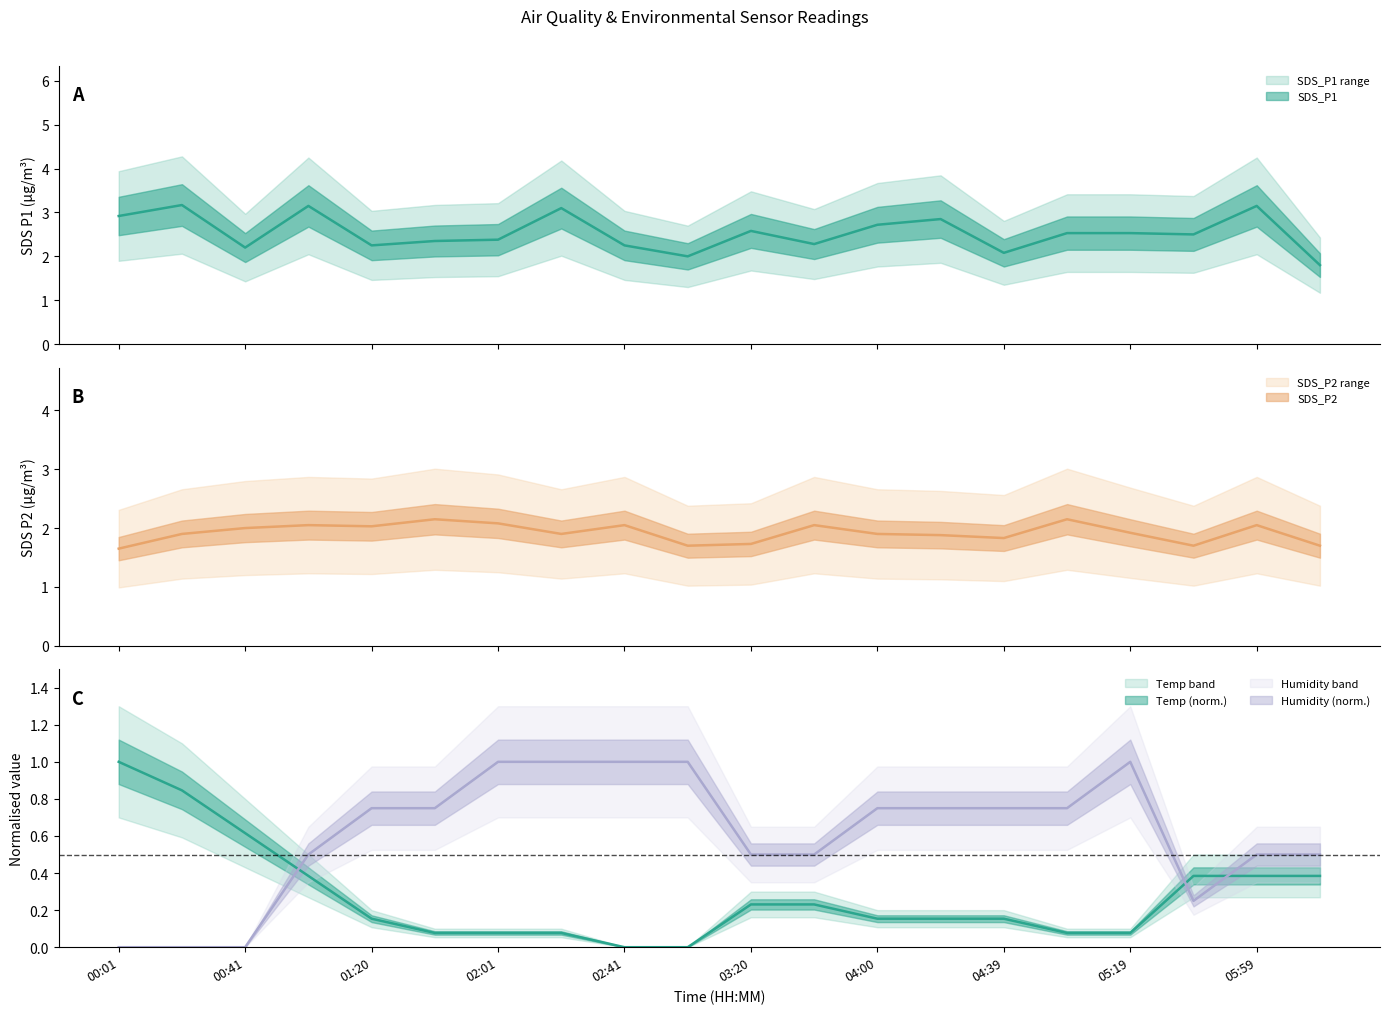

The SDS_P2 series shows 1.2 at 01:20. True or false?

False